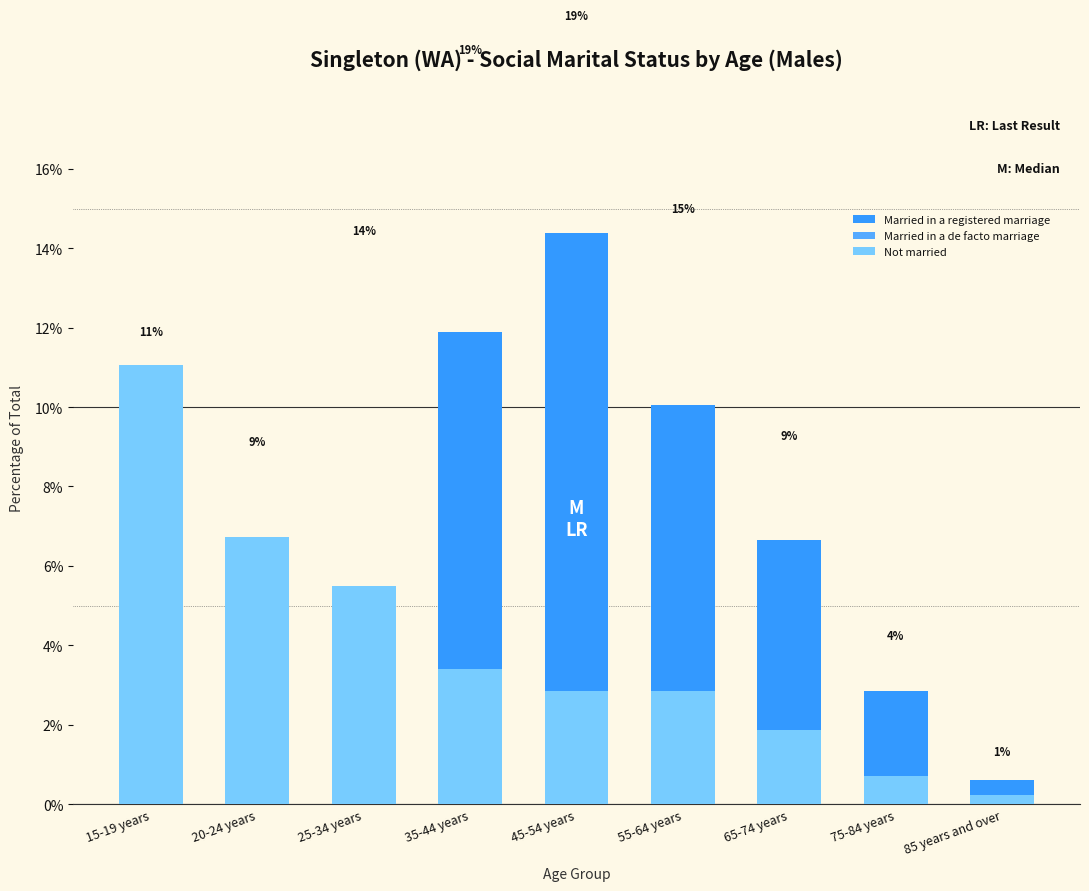

Read the Married in a de facto marriage value at 75-84 years.

0.2